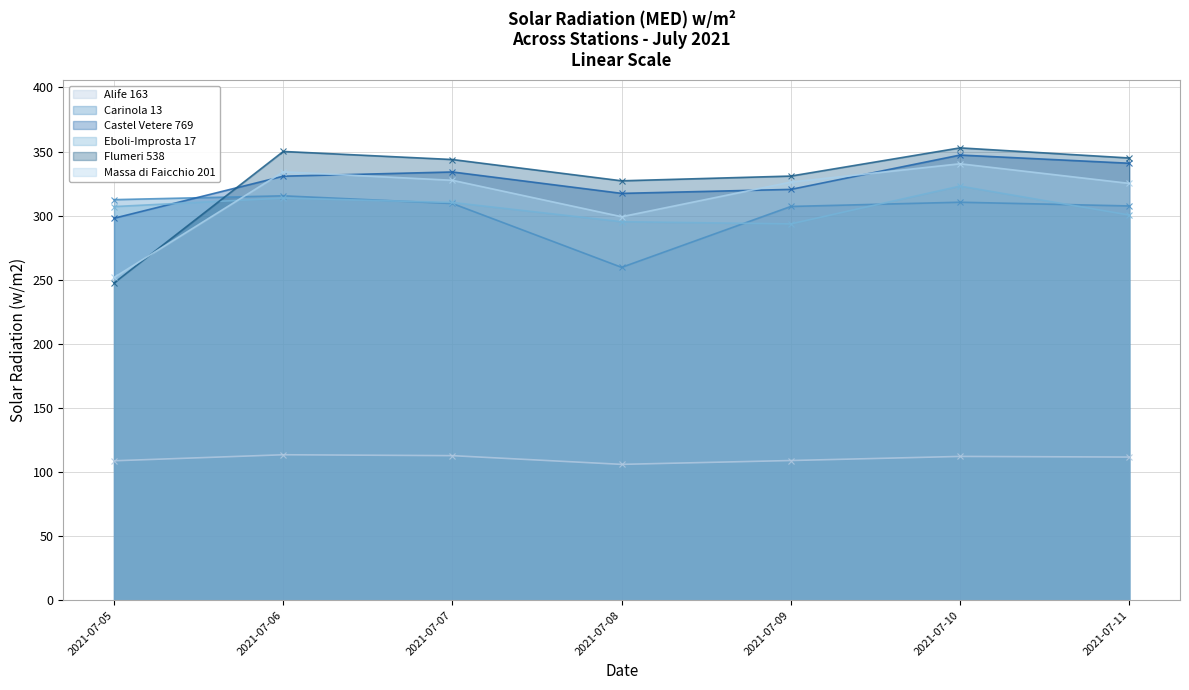

True or false: Massa di Faicchio 201 has a value of 325.2 at 2021-07-11.

True